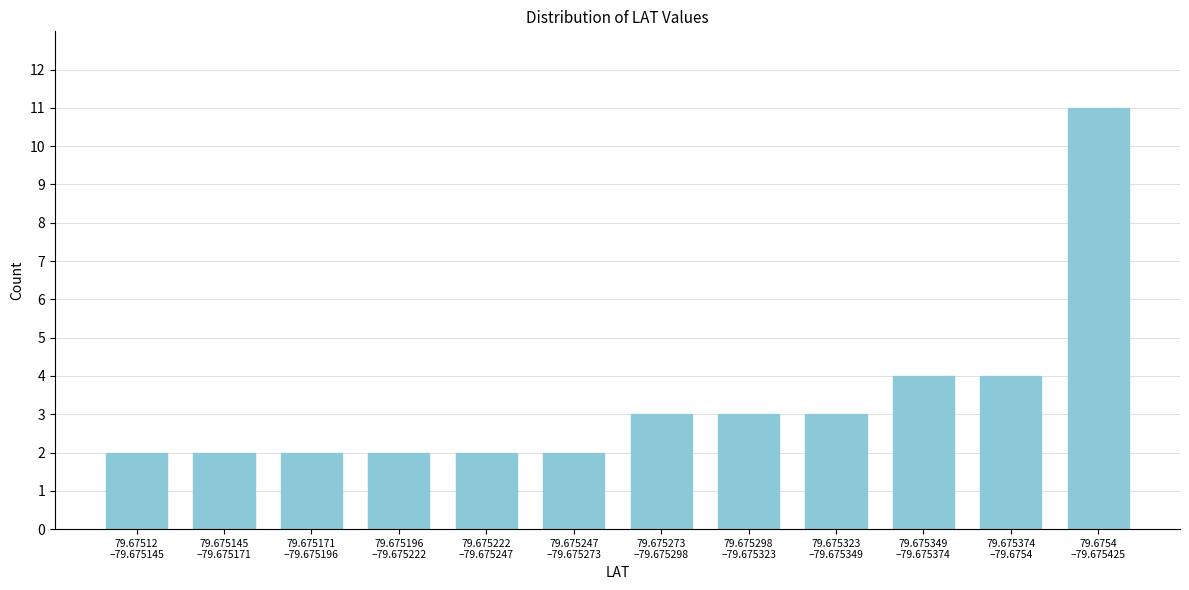

Reading right to left, transcribe all the data shown in this chart.

11	4	4	3	3	3	2	2	2	2	2	2